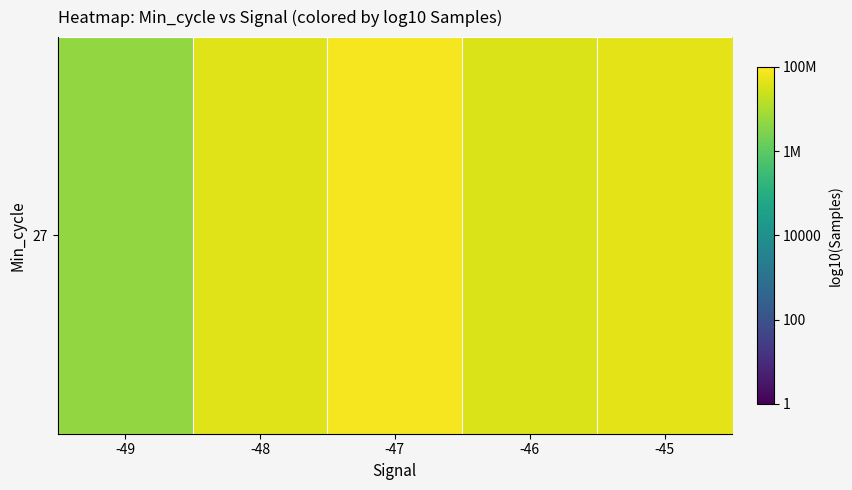

How many data points are above 7?

4